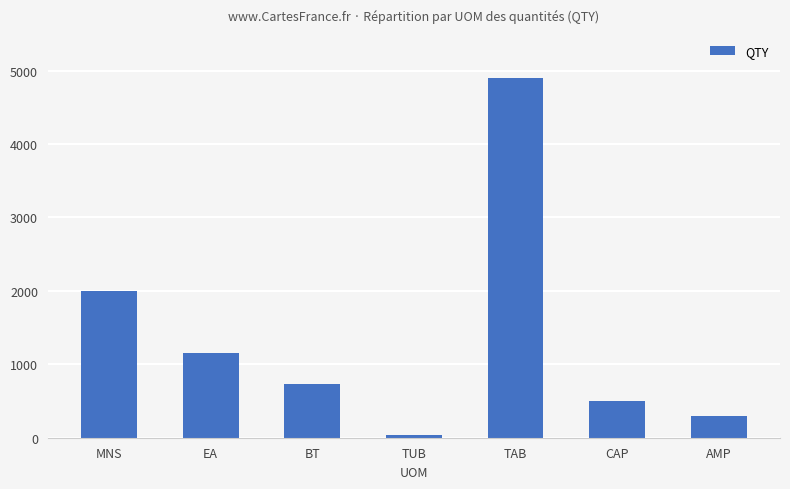

What is the label of the 3rd bar from the left?

BT